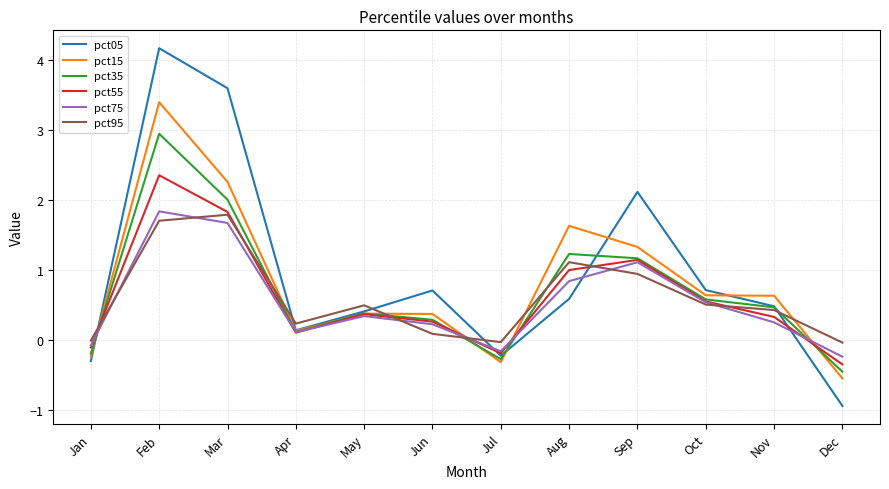

At which label does pct15 first exceed 0?

Feb